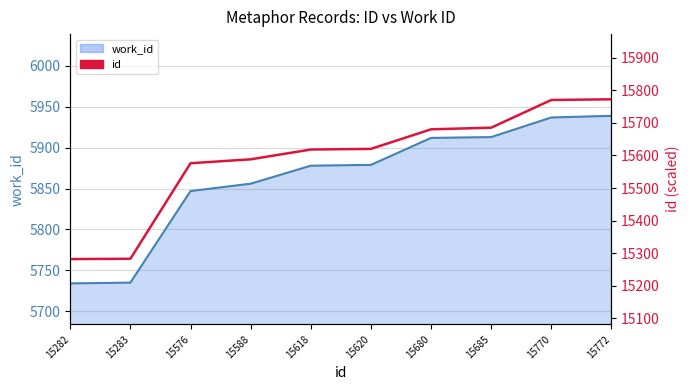

What is the change in value from 15576 to 15772?

+196